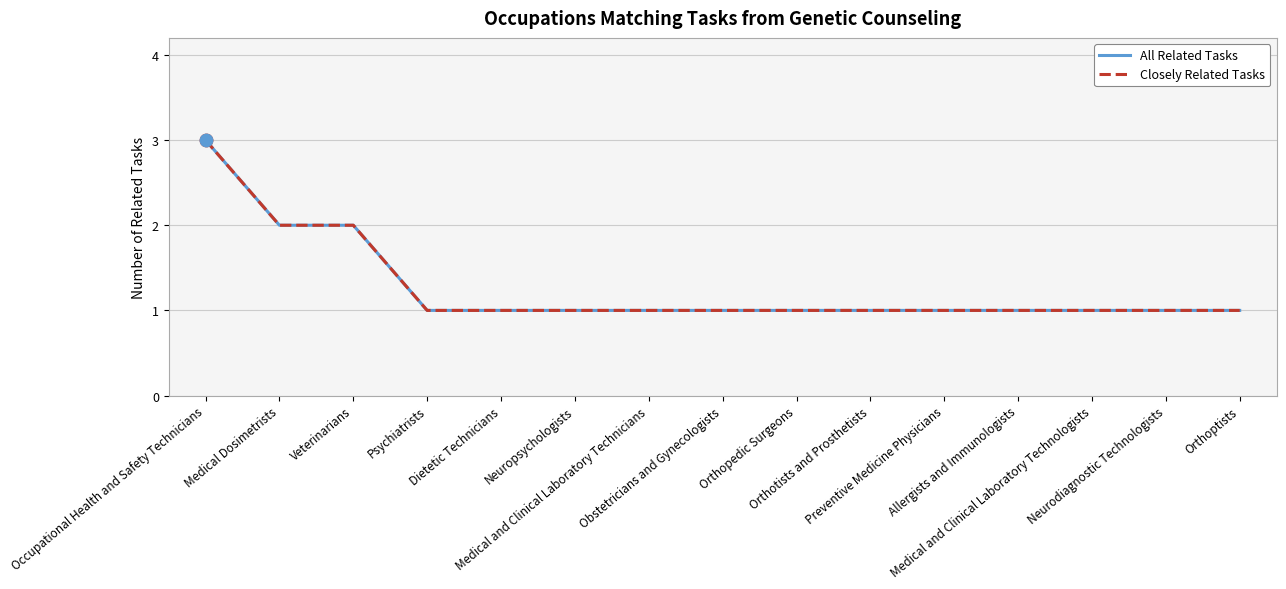

Is this an area chart (filled region under the line)?

No